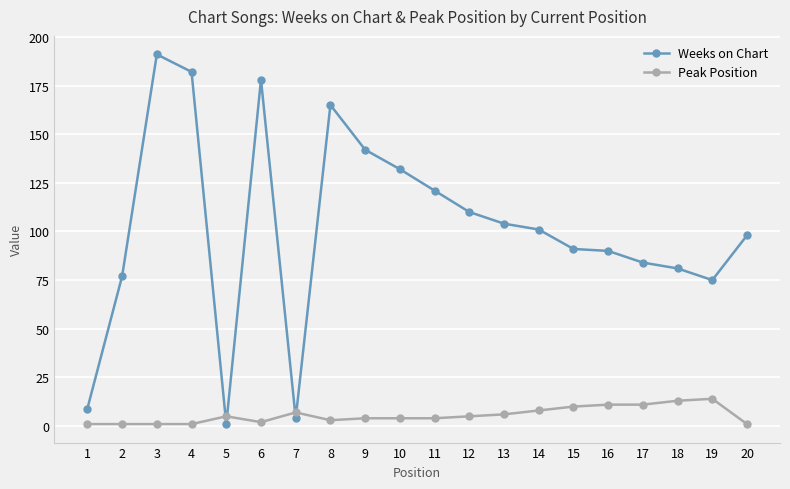

Between 6 and 12, which series saw the biggest shift?

Weeks on Chart